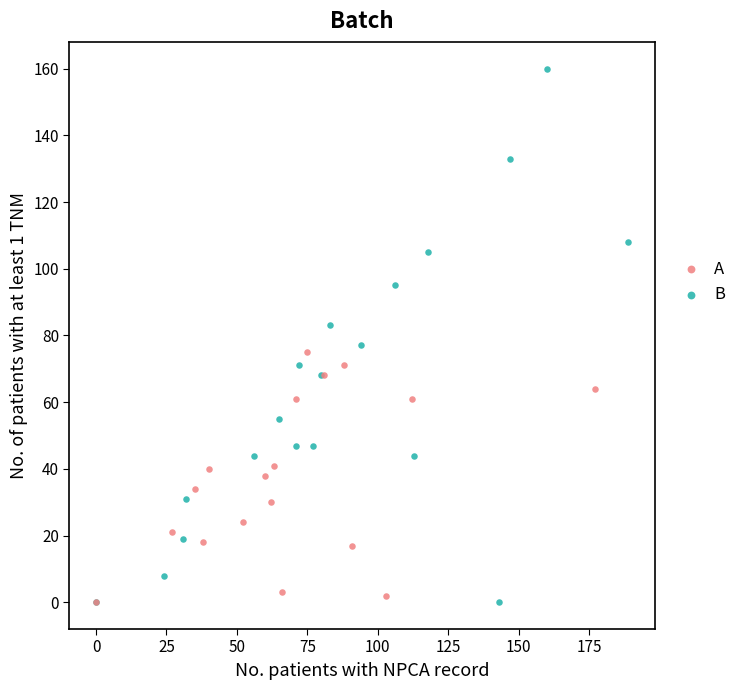

Which series contains the highest Y value?

B